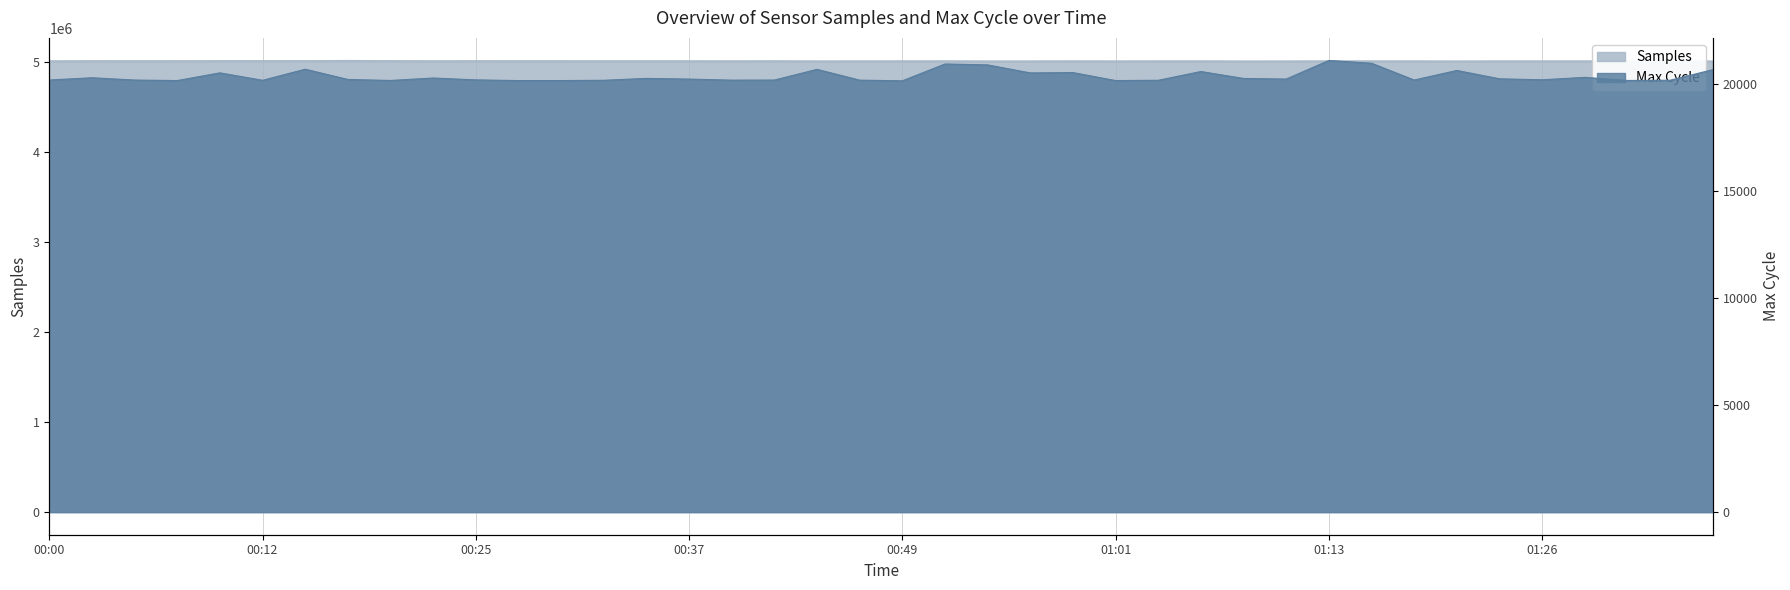

What is the label of the 30th point from the left?

01:11